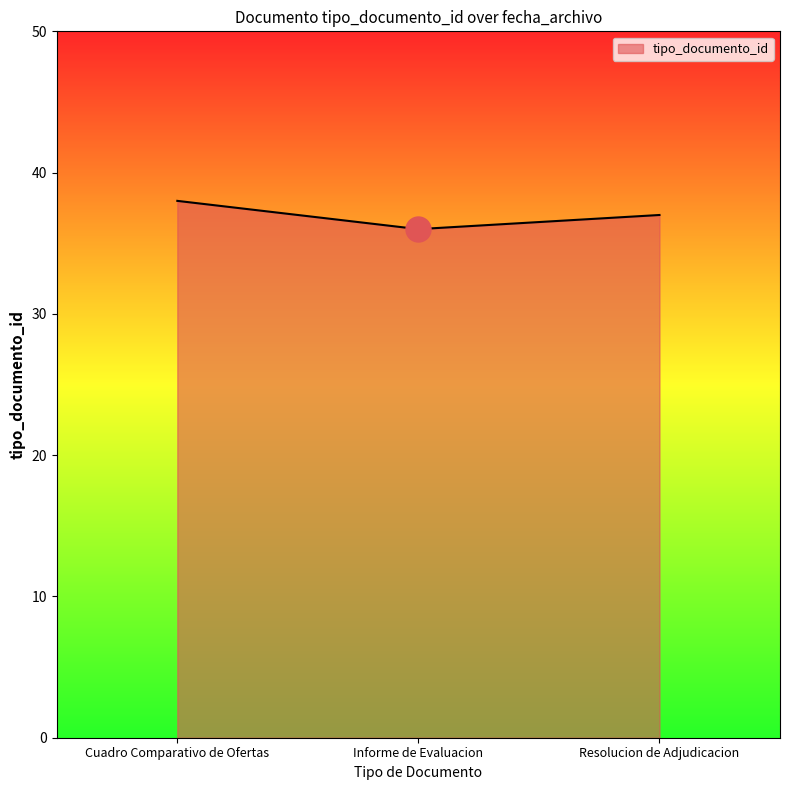

What is the difference between the maximum and minimum values?

2.0